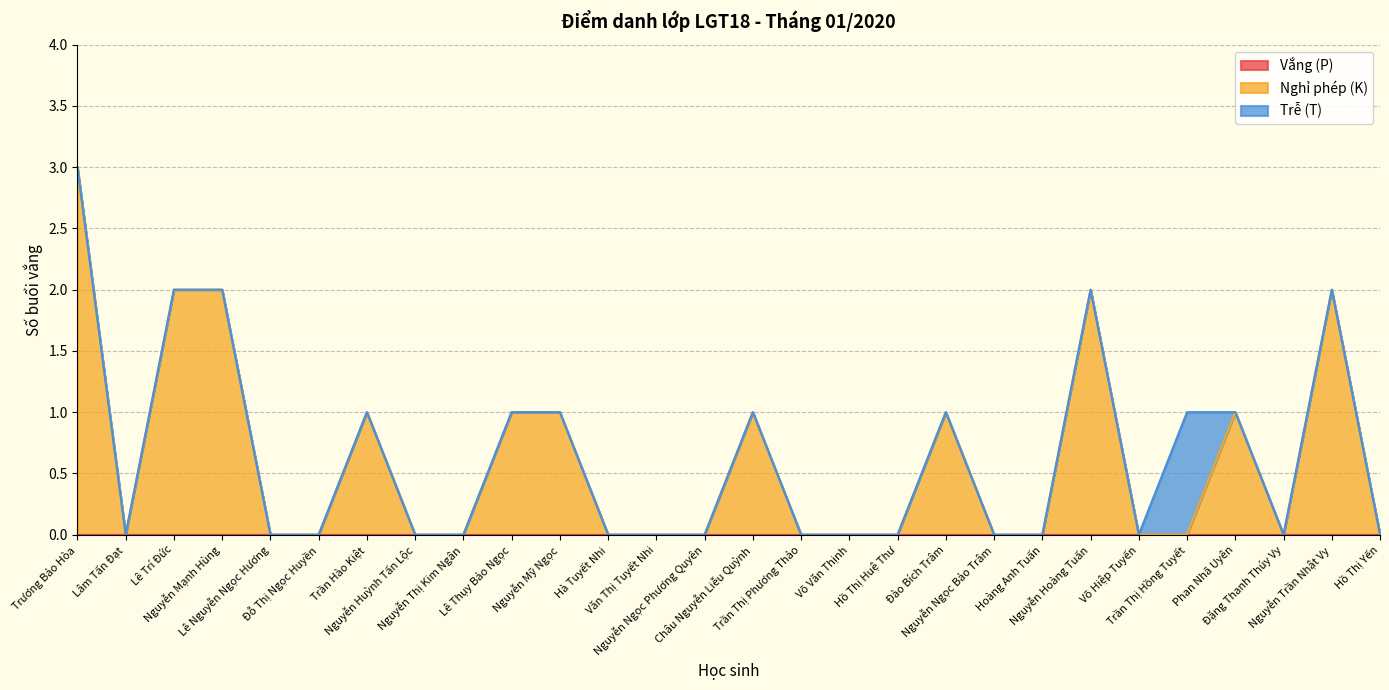

At which label is Trễ (T) closest to 0?

Trương Bảo Hòa